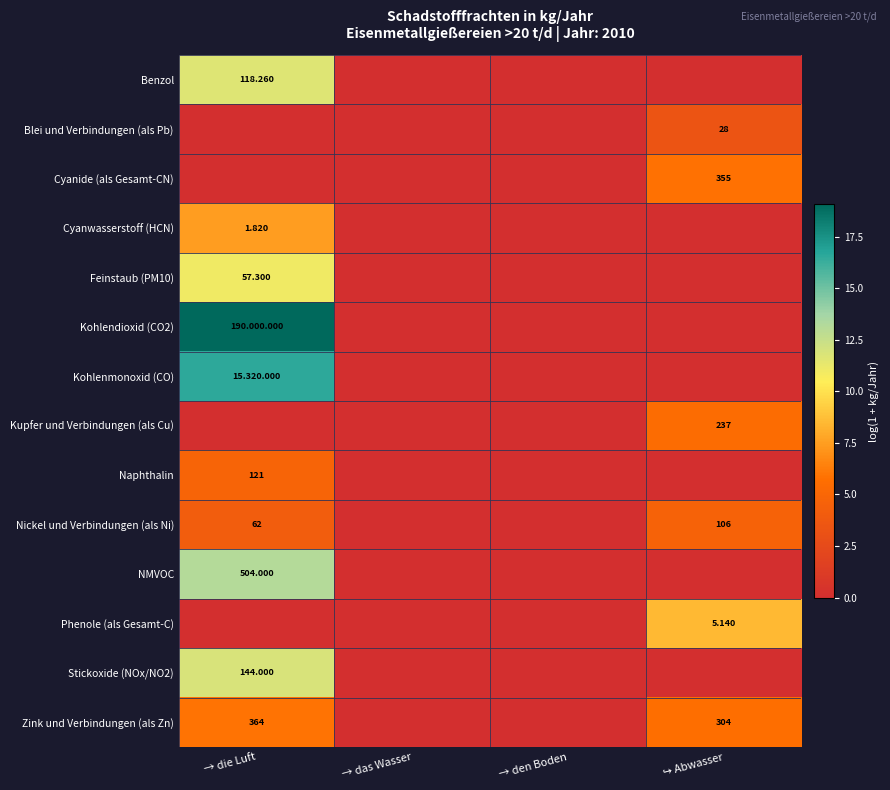

Which category has the highest value across all series?

→ die Luft